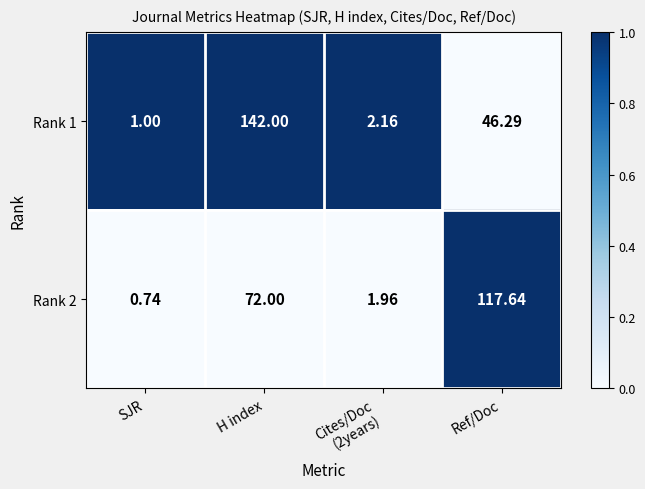

Which category has the highest value across all series?

H index